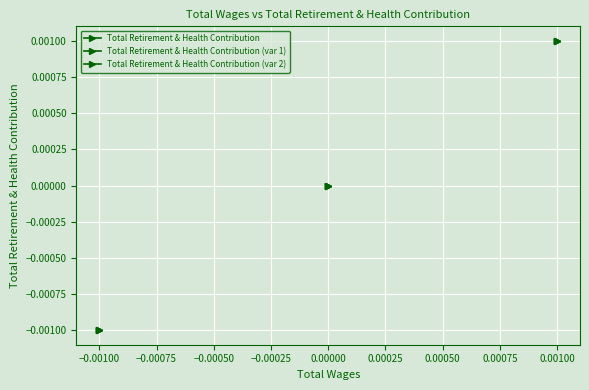

True or false: Total Retirement & Health Contribution (var 1) and Total Retirement & Health Contribution (var 2) intersect in this chart.

False